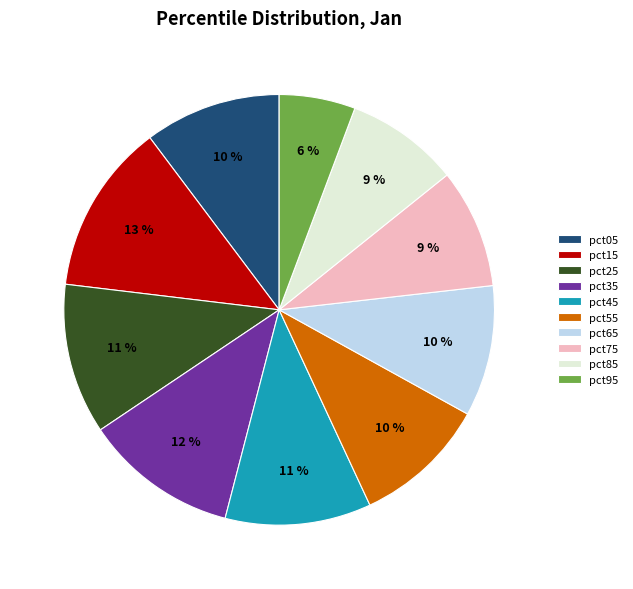

Which category has the smallest portion of the pie?

pct95